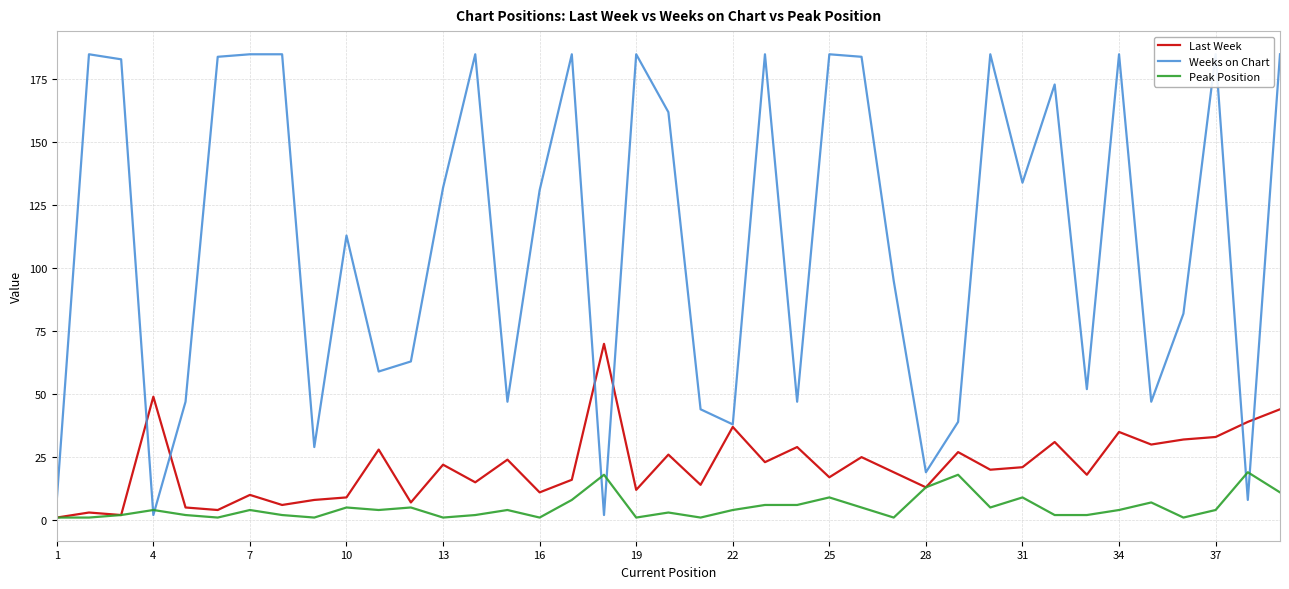

In Last Week, how many points are higher than both neighbors (excluding endpoints)?

14